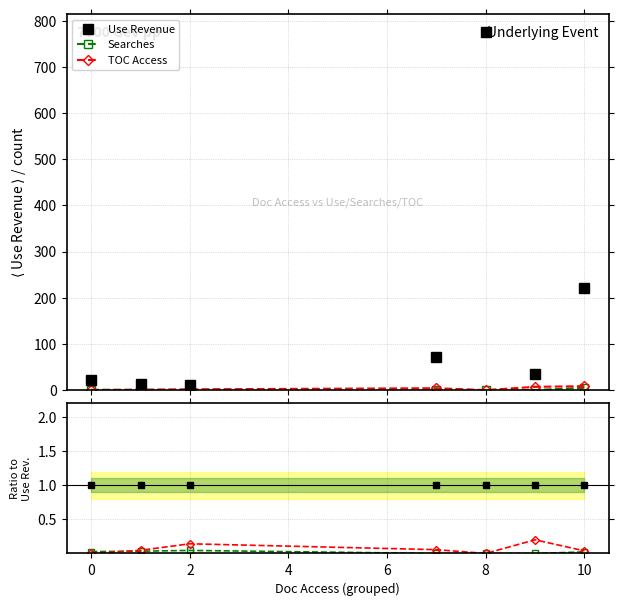

Count the Searches values in the range 0 to 1.

7